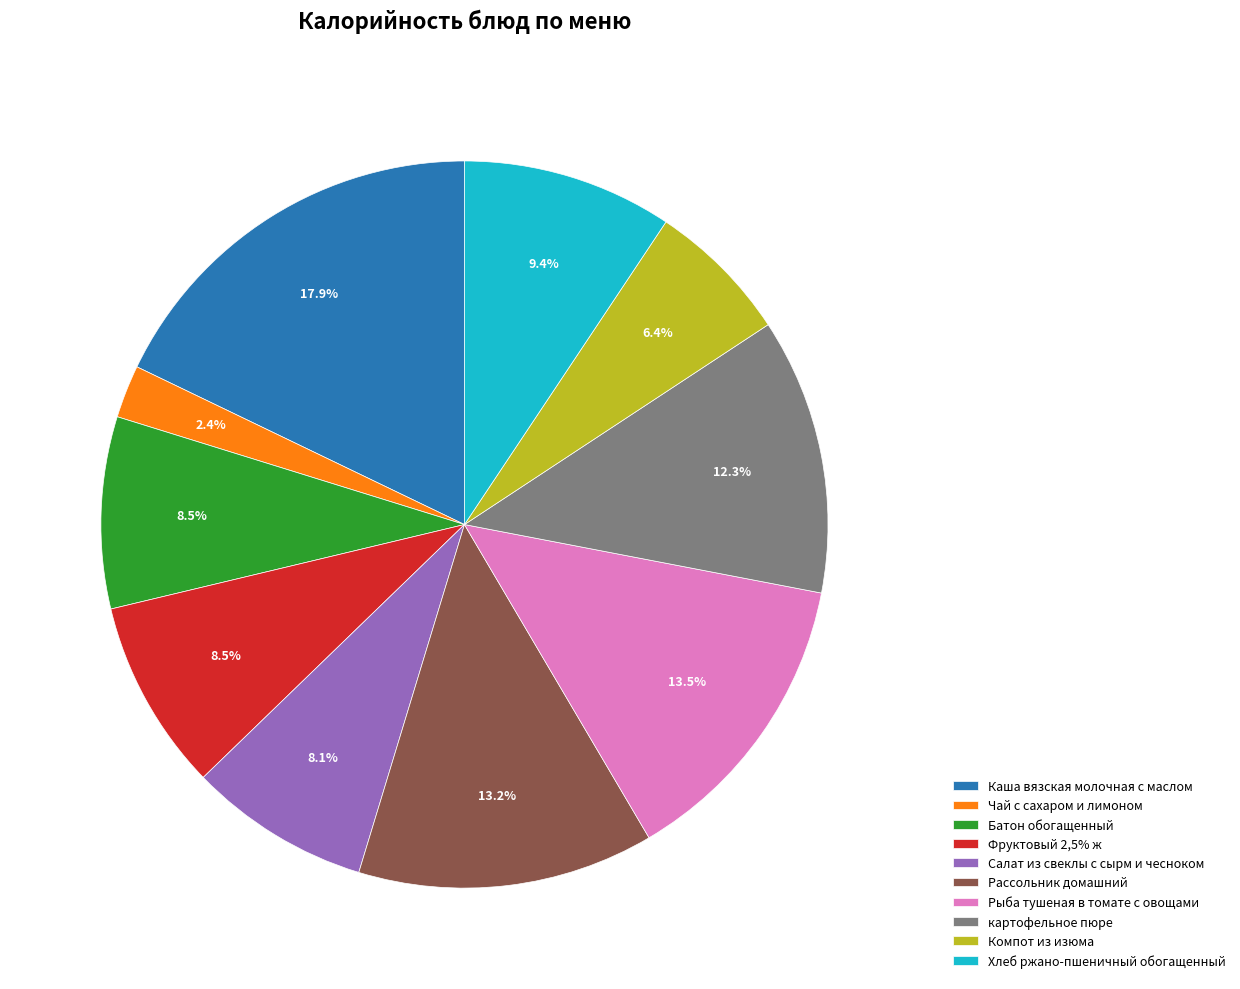

What is the smallest slice in the pie chart?

Чай с сахаром и лимоном